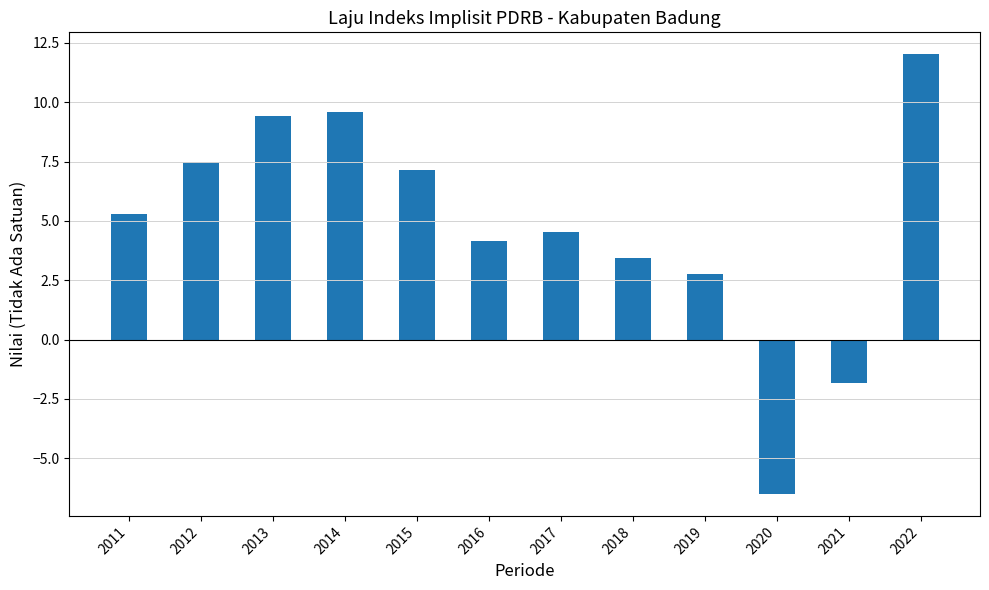

What is the value of the 6th bar from the left?

4.2